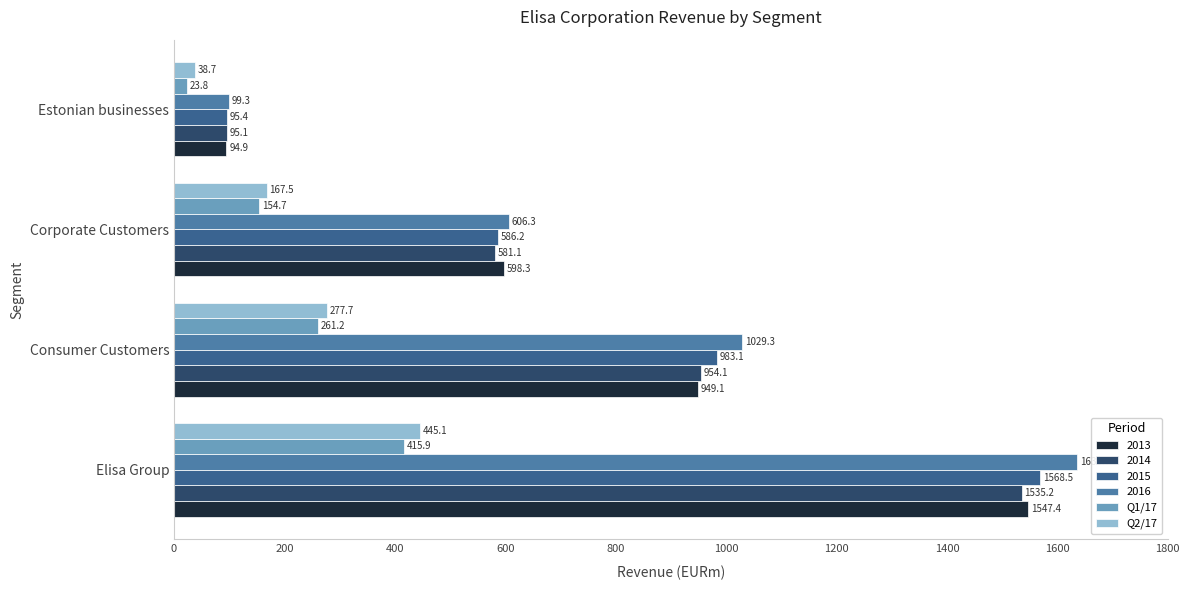

Which series has the largest total across all categories?

2016